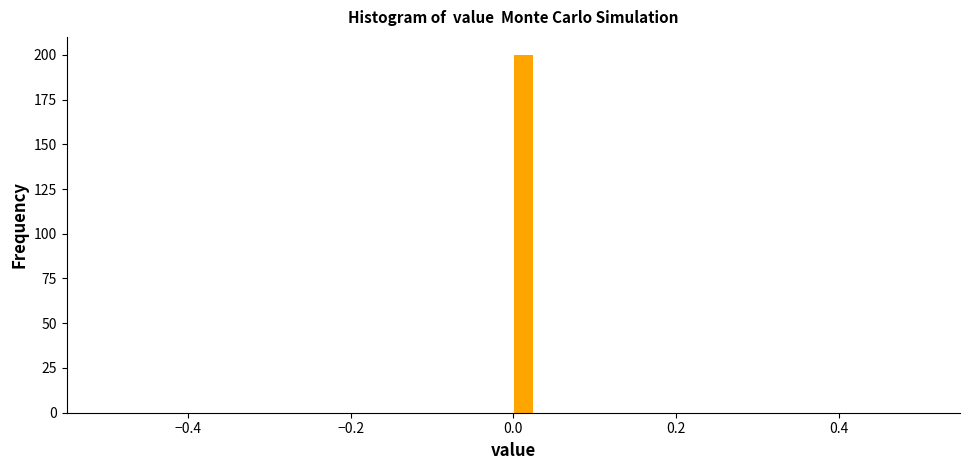

Around what value on the x-axis is the tallest bar? Give the approximate position of its centre, as read against the axis.

0.02